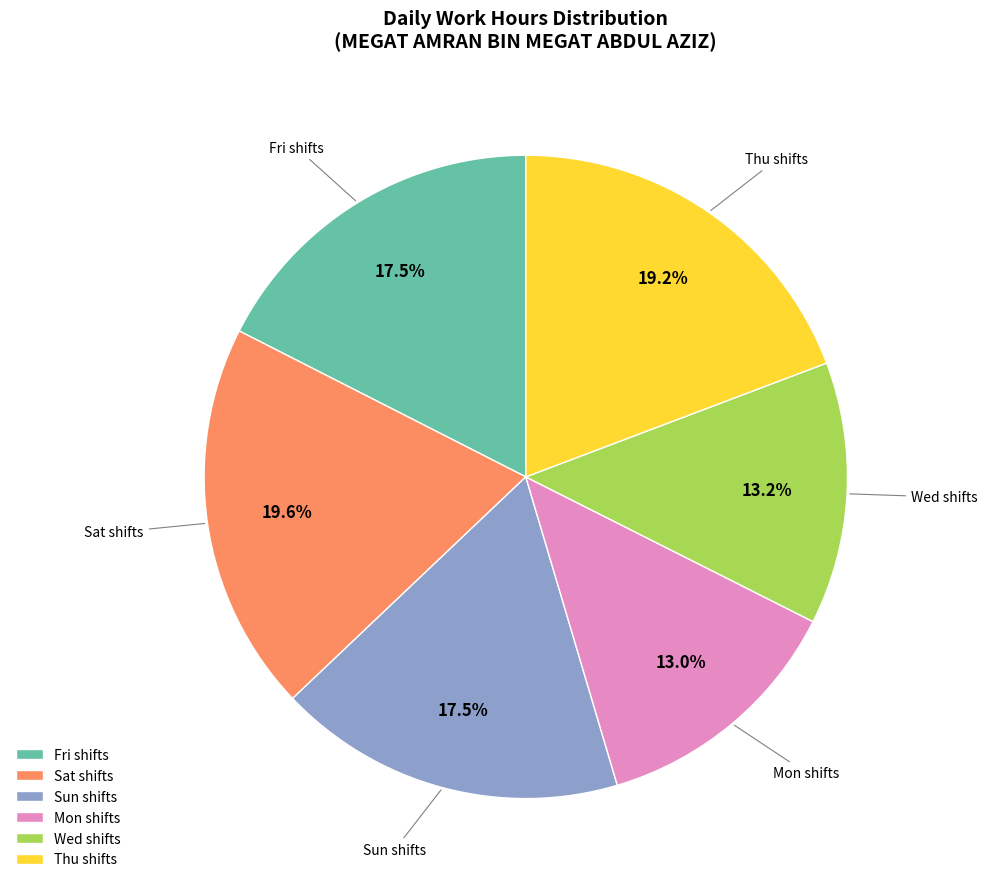

What is the ratio of the value at Sun shifts to the value at Sat shifts?

0.9